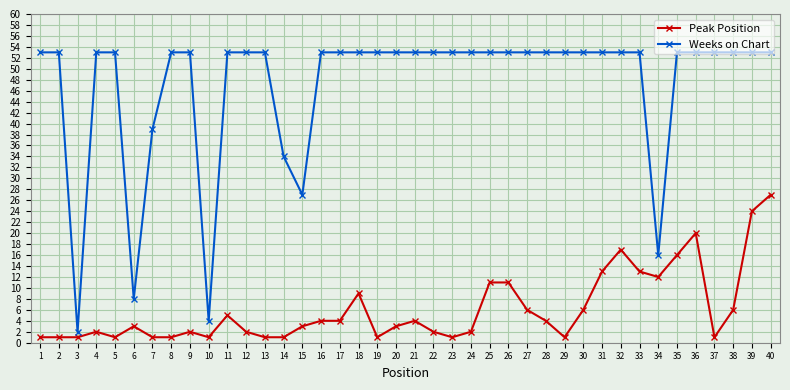

What is the value of the Weeks on Chart point at the 11th from the left?

53